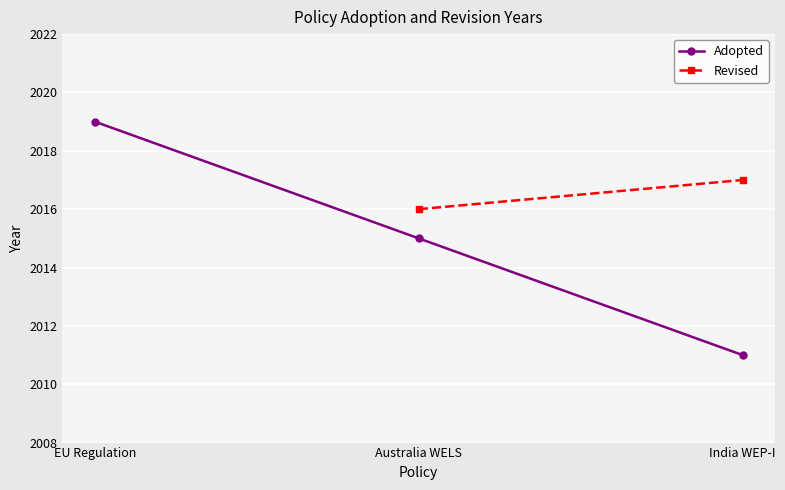

The value of Revised at Australia WELS is 3324.9. True or false?

False